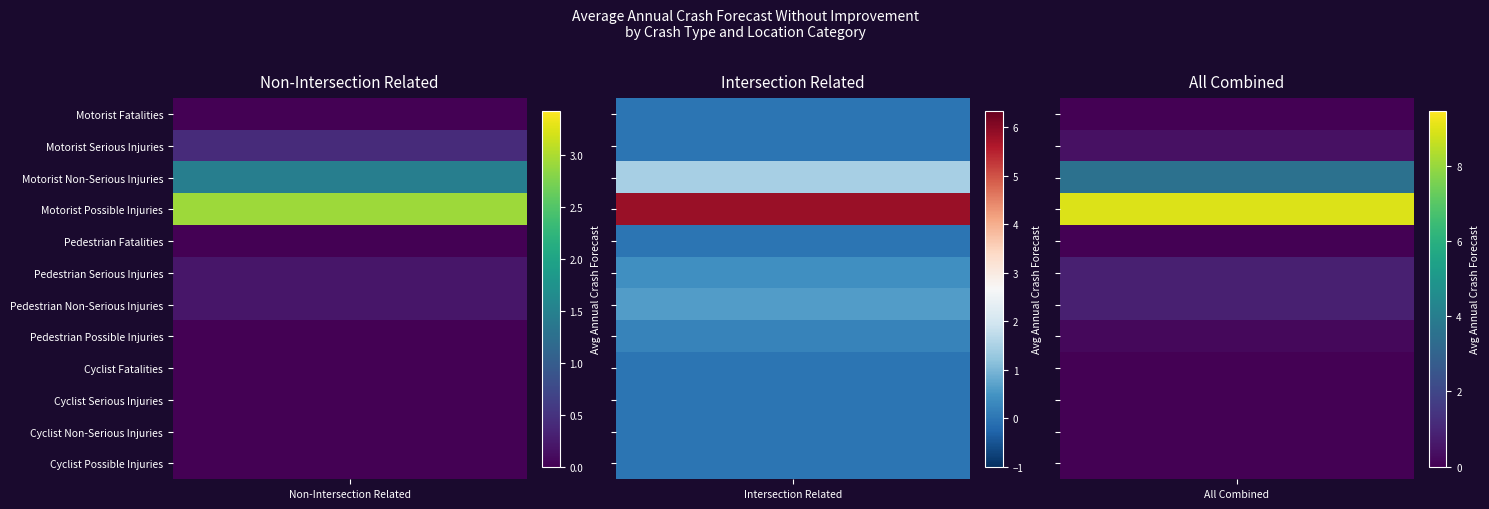

Rank the series by their average value, from lowest to highest.

Non-Intersection Related, Intersection Related, All Combined